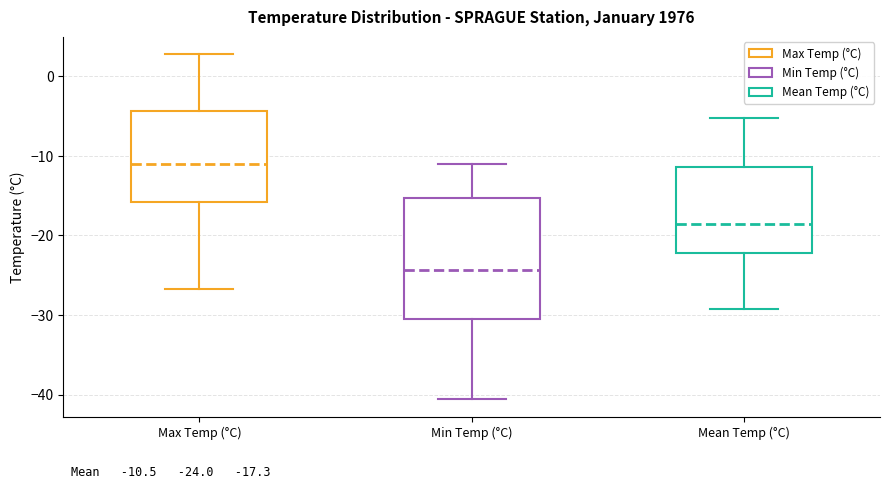

Comparing the boxes themselves (not the whiskers), which one is the tallest?

Min Temp (°C)